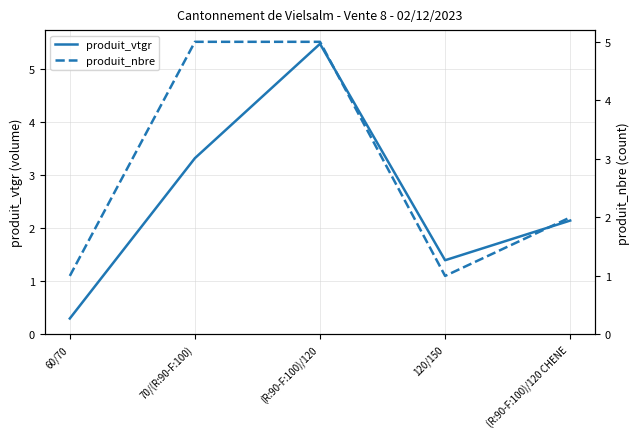

At (R:90-F:100)/120, list the series in order from smallest to largest.

produit_nbre, produit_vtgr